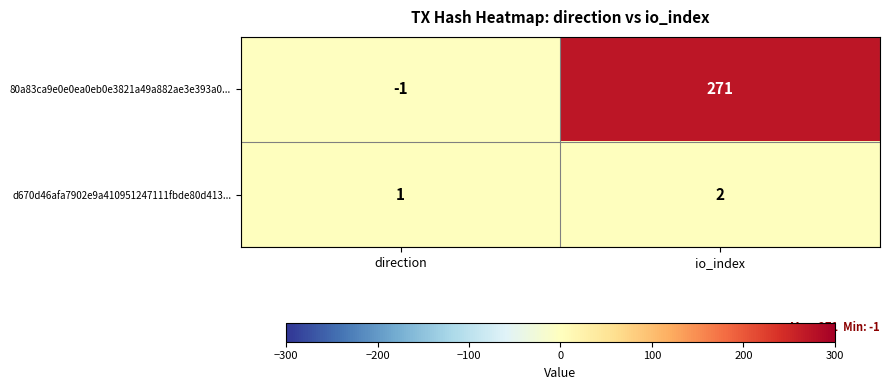

Which series changed the most between direction and io_index?

80a83ca9e0e0ea0eb0e3821a49a882ae3e393a0...